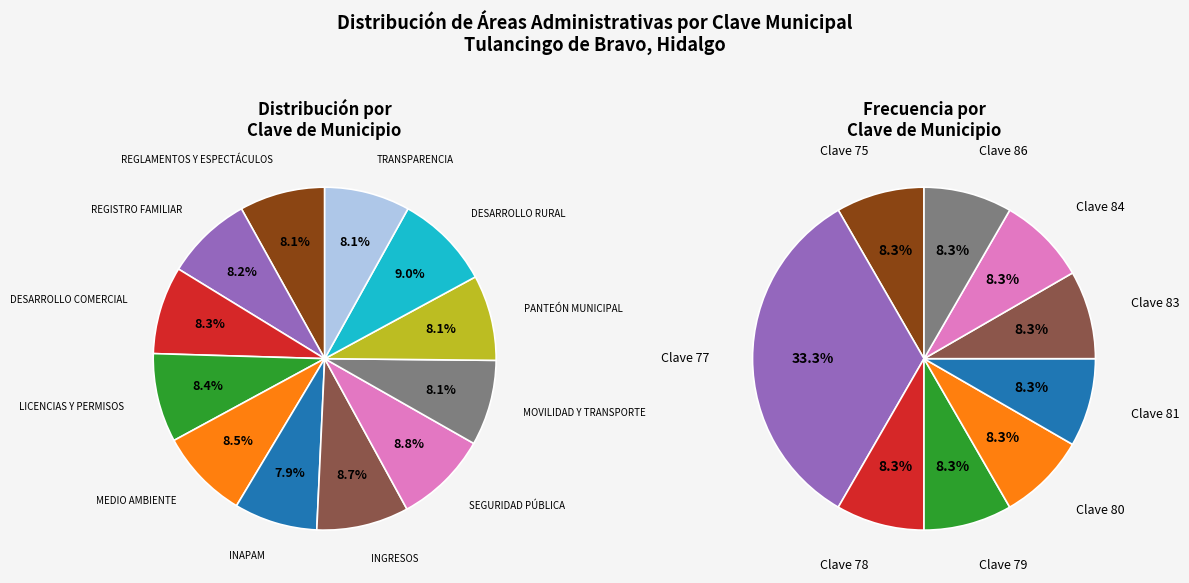

Count the number of slices in the pie.

12